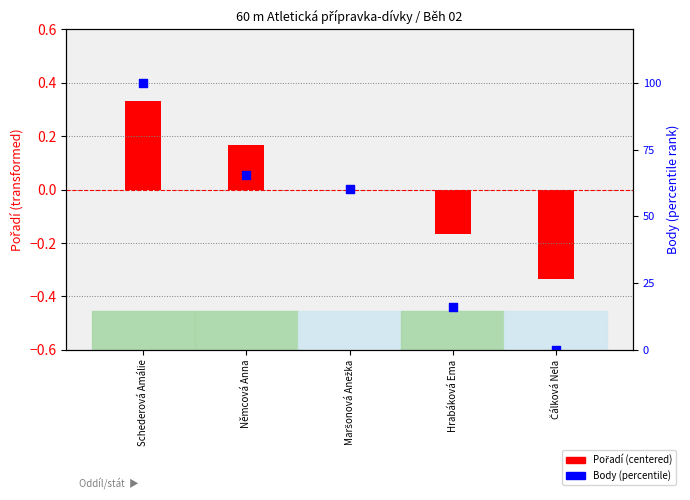

What are all the series names shown in the legend?

Pořadí (centered), Body (percentile)